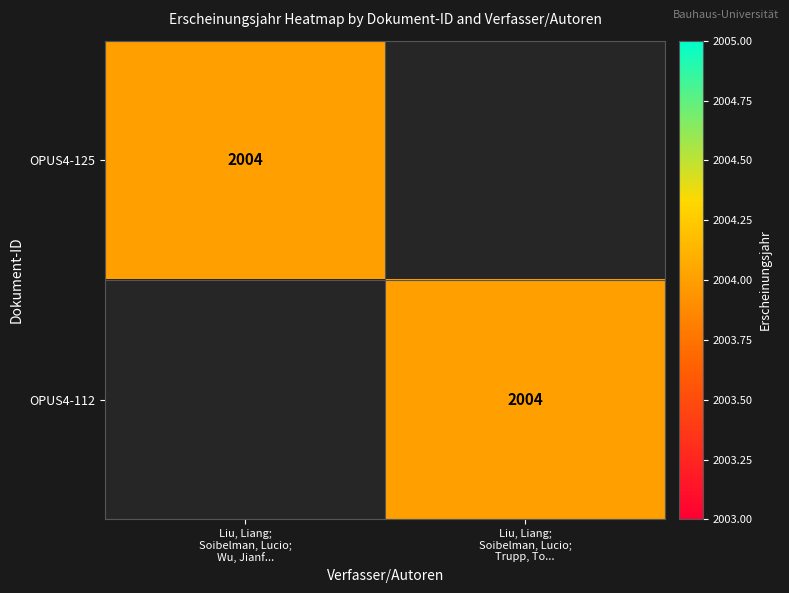

How many series are shown in this chart?

2